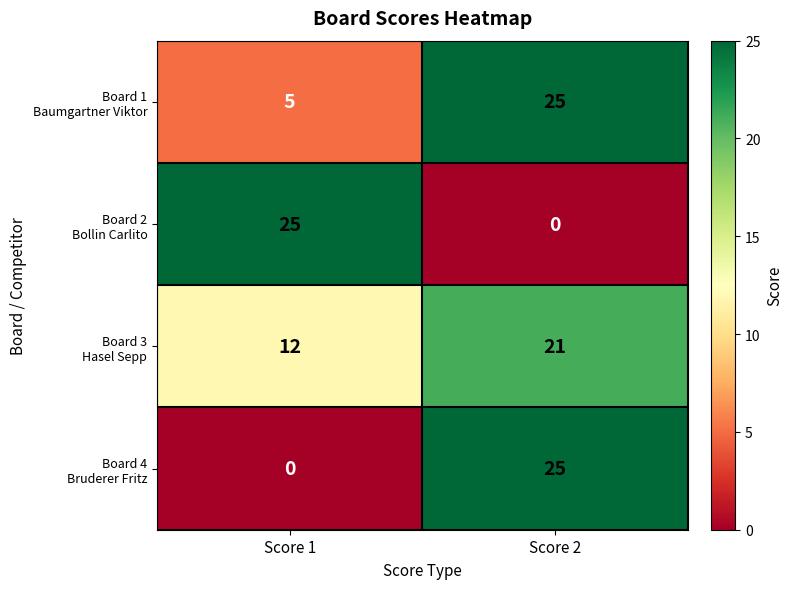

What is the difference between the highest and lowest values at Score 1?

25